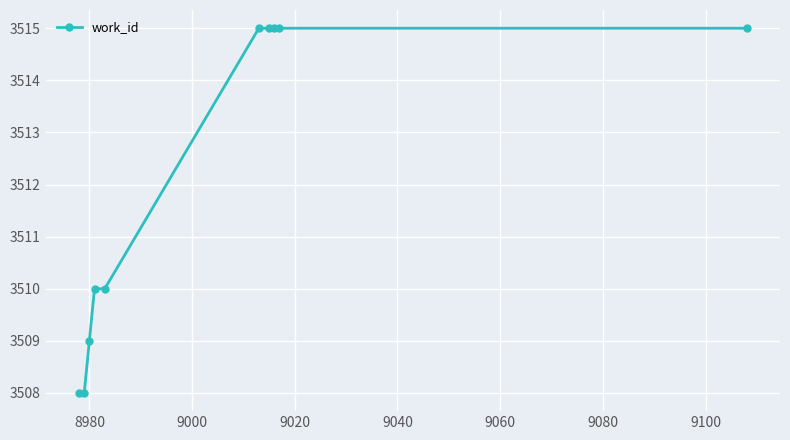

What is the value of the 1st point from the left?

3508